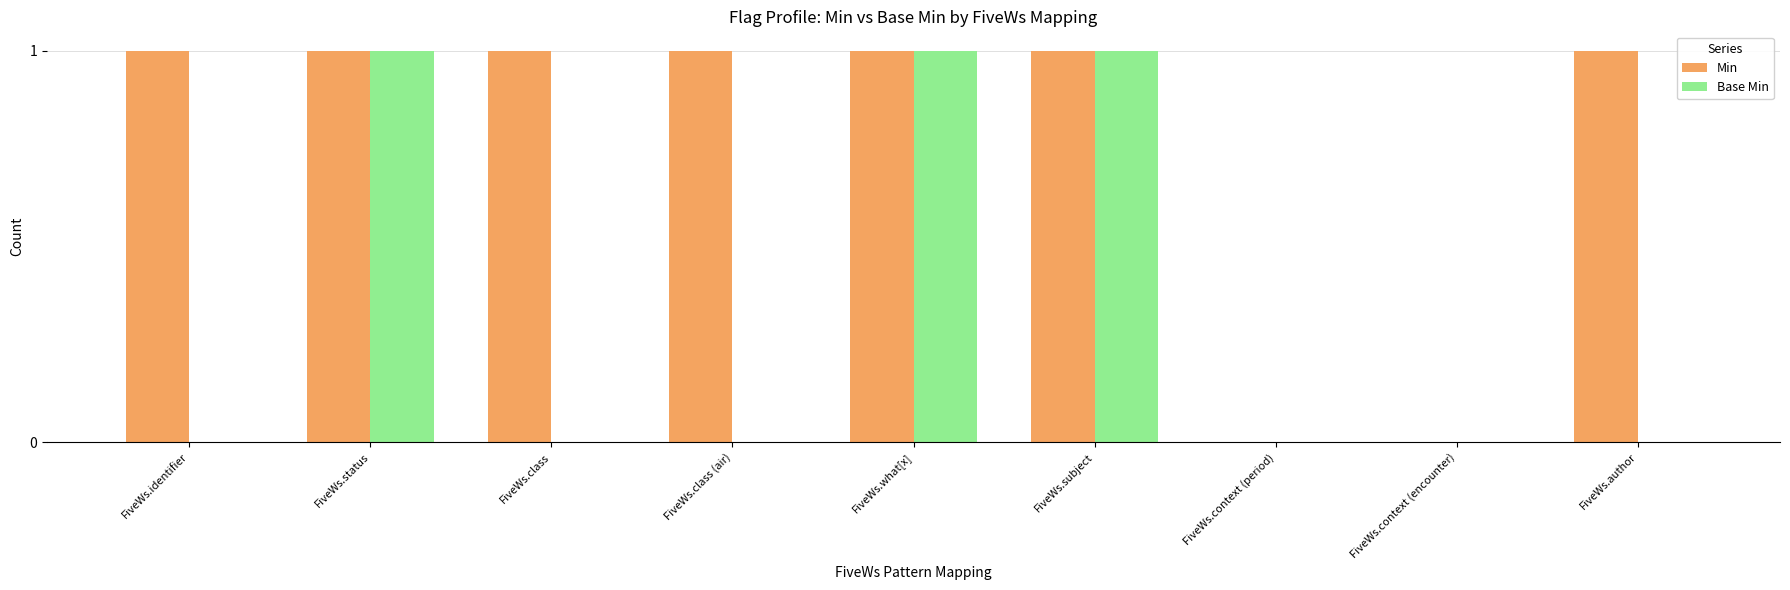

Is the value of Min at FiveWs.author greater than the value of Base Min at FiveWs.identifier?

Yes